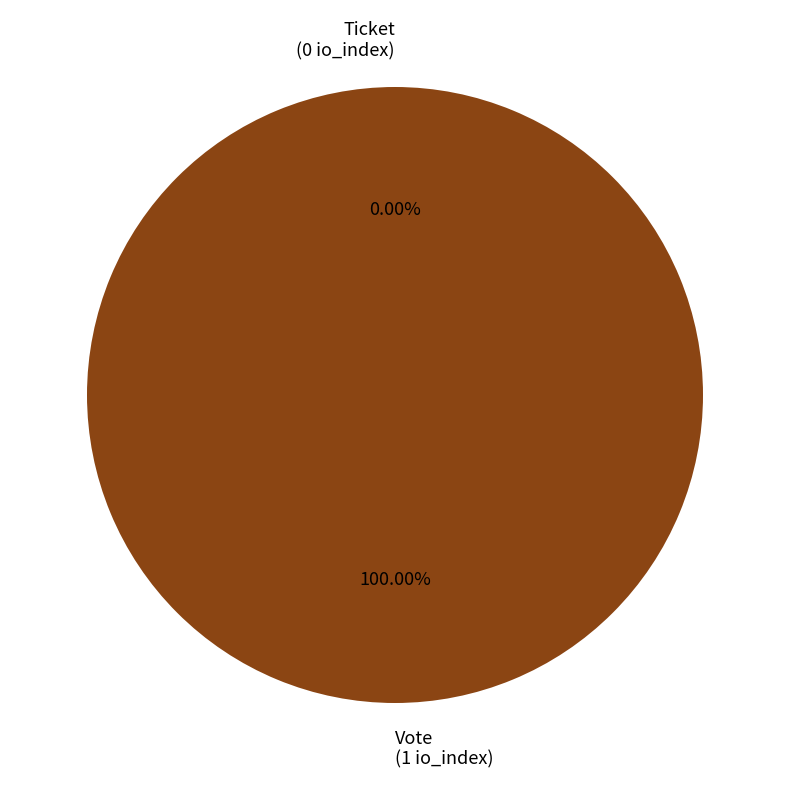

What is the smallest slice in the pie chart?

Ticket